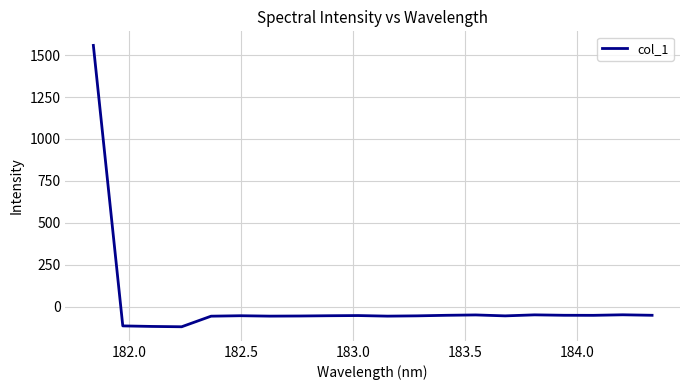

What is the maximum value shown in the chart?

1557.7